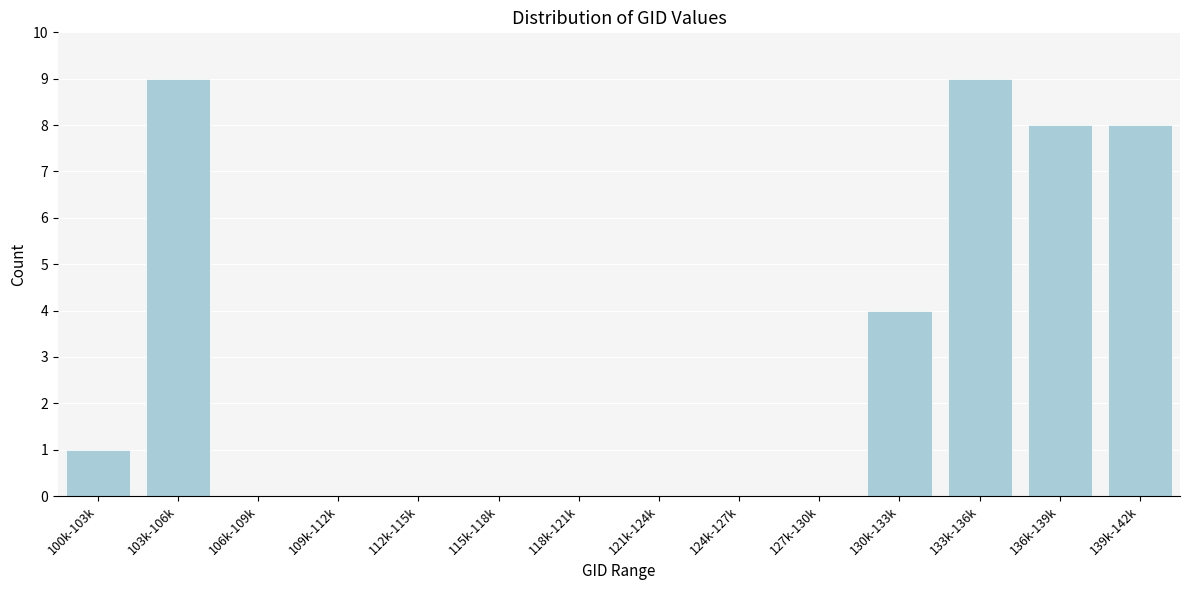

Reading right to left, list all the values displayed in this chart.

139k-142k=8	136k-139k=8	133k-136k=9	130k-133k=4	127k-130k=0	124k-127k=0	121k-124k=0	118k-121k=0	115k-118k=0	112k-115k=0	109k-112k=0	106k-109k=0	103k-106k=9	100k-103k=1